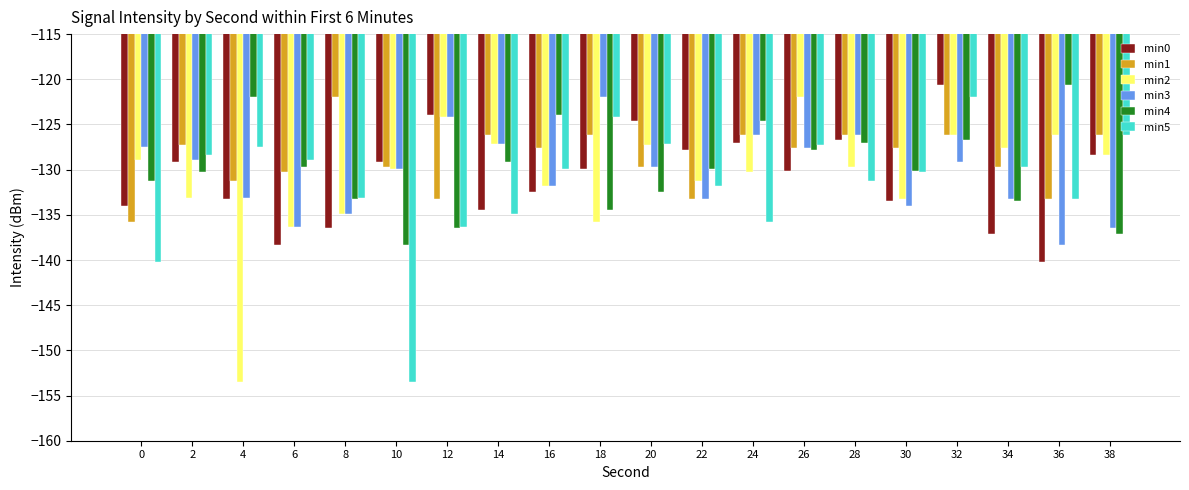

What is the total value across all series at 32?

-750.7